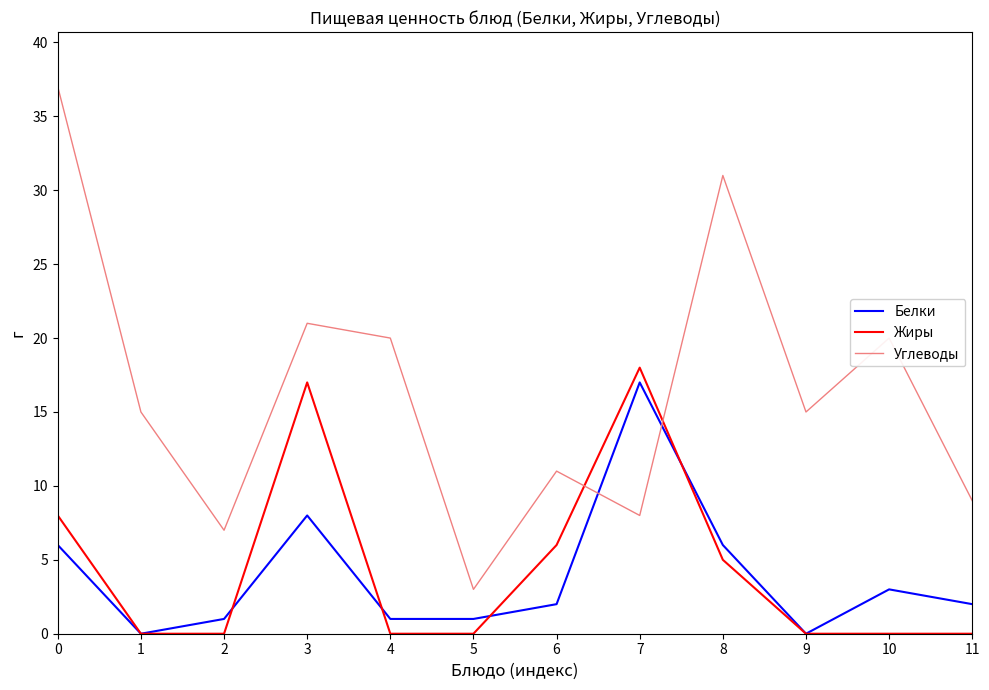

After their last crossing, which series has the higher values: Белки or Углеводы?

Углеводы